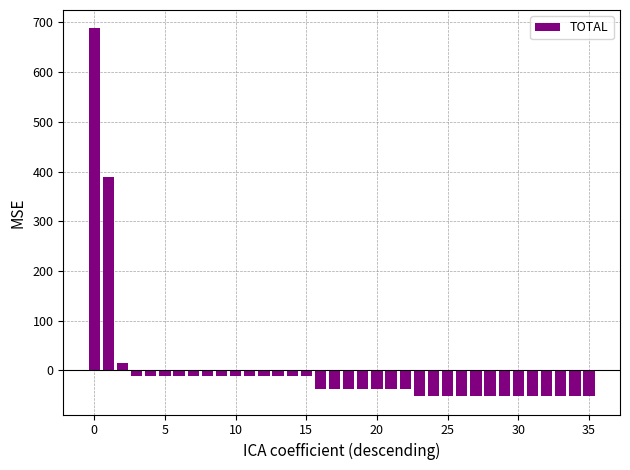

What is the maximum value shown in the chart?

688.0